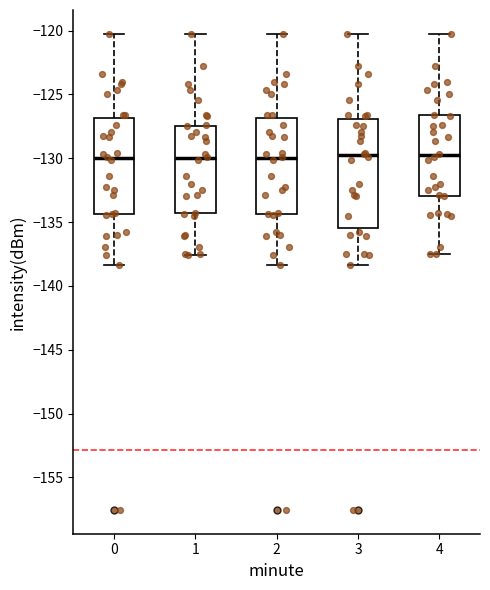

Which box is the tallest, from its lower edge to its upper edge?

3